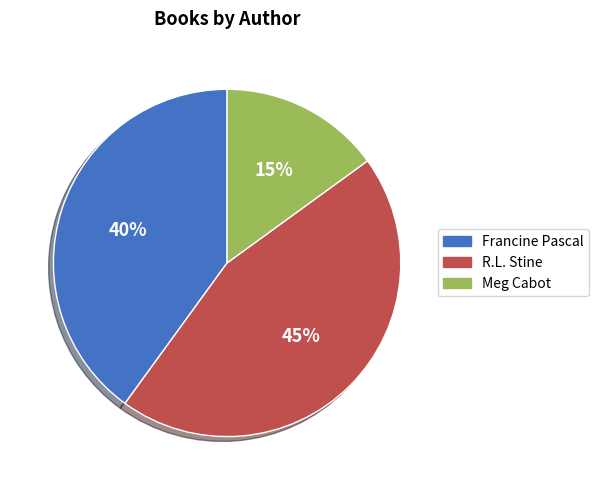

To the nearest percent, what is the average slice percentage?

33%